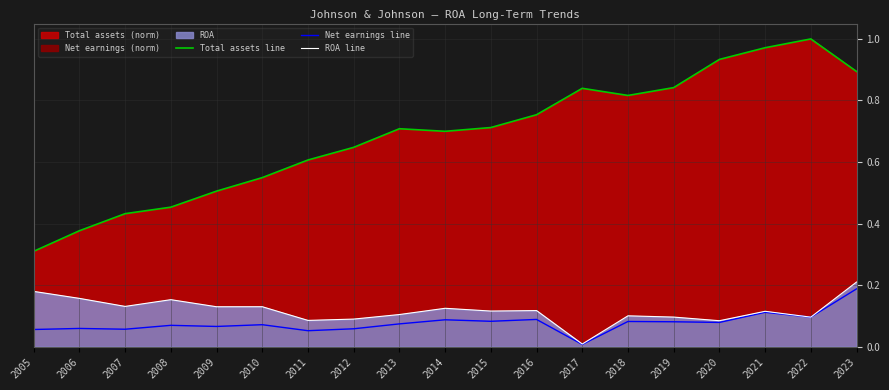

How many interior local peaks does the Total assets line series have?

3